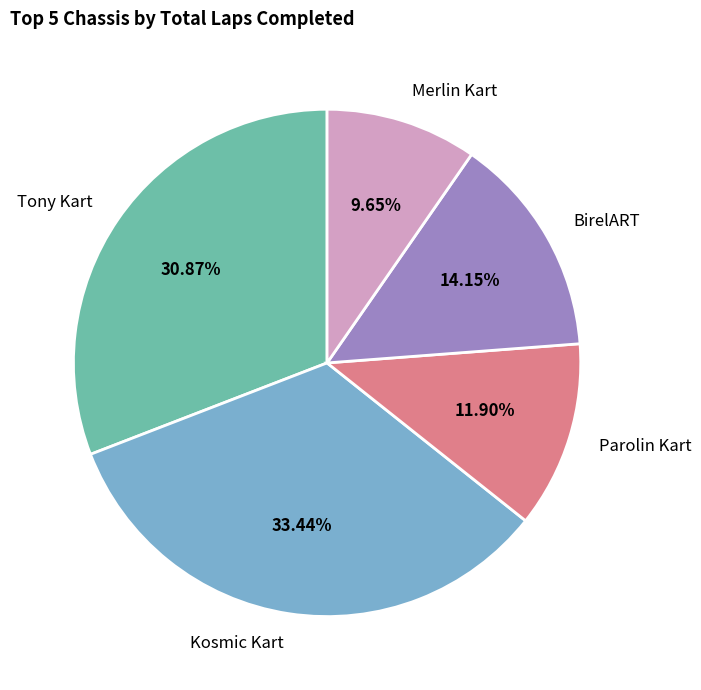

Is the sum of Parolin Kart and BirelART greater than half?

No